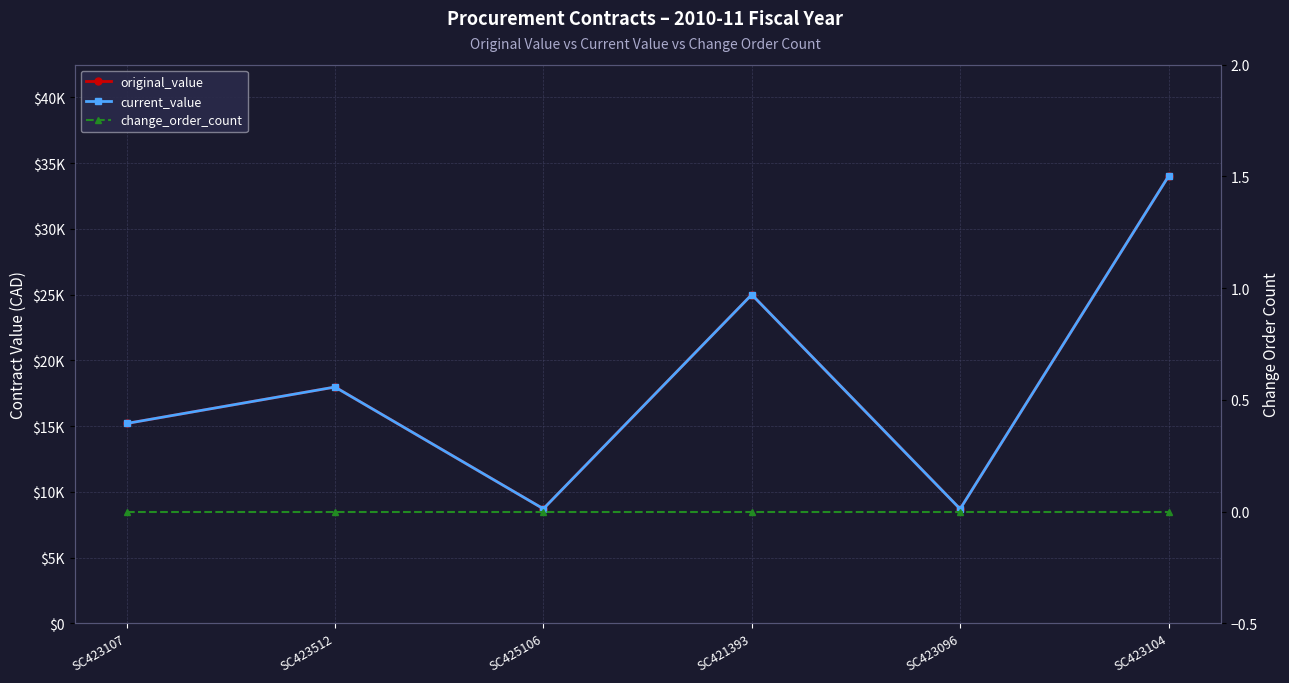

What are all the series names shown in the legend?

original_value, current_value, change_order_count